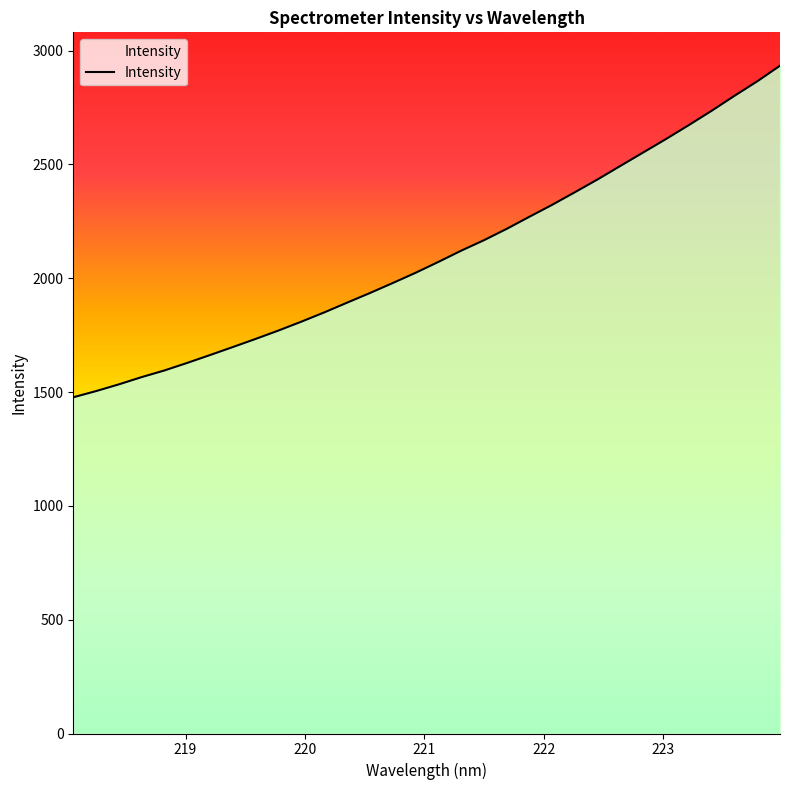

What is the sum of the values at 222.263 and 219.3979?

4076.5